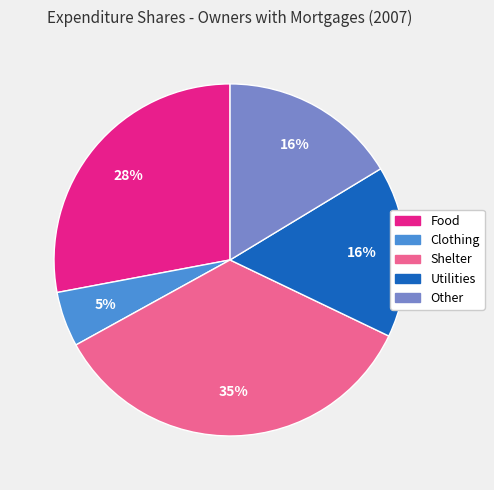

Between Clothing and Food, which is larger?

Food